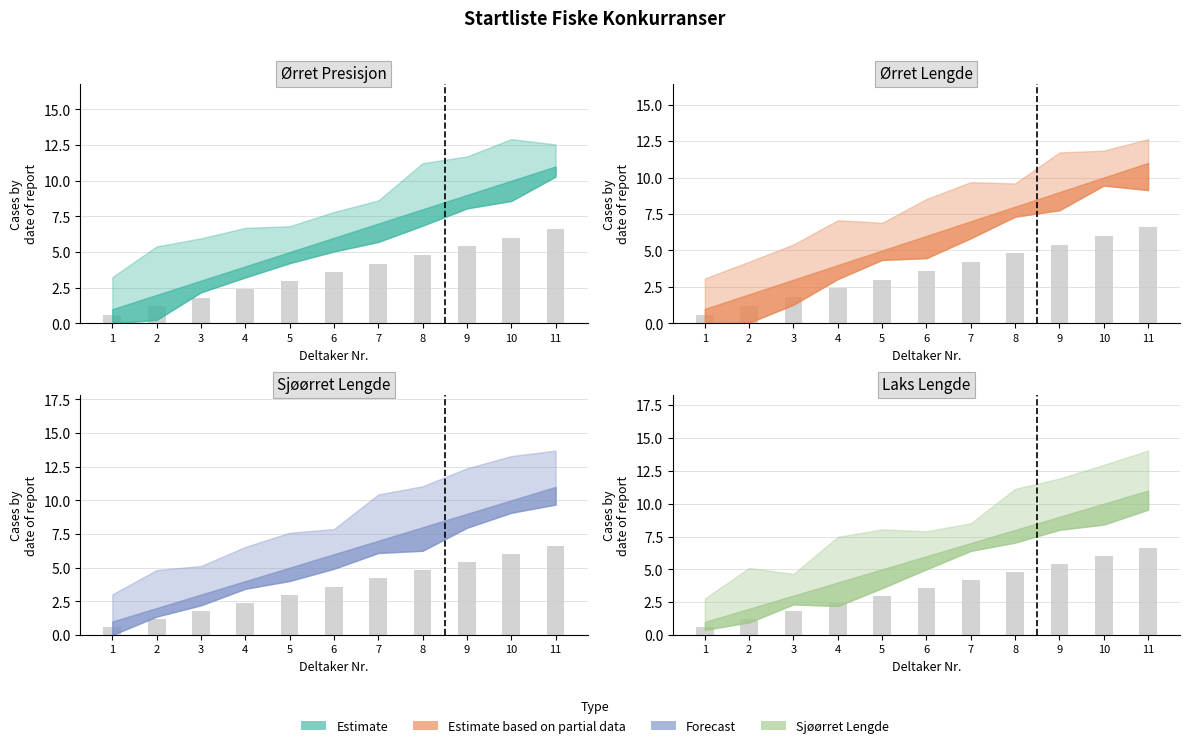

What is the sum of the Ørret Lengde values at 8 and 4?

7.2